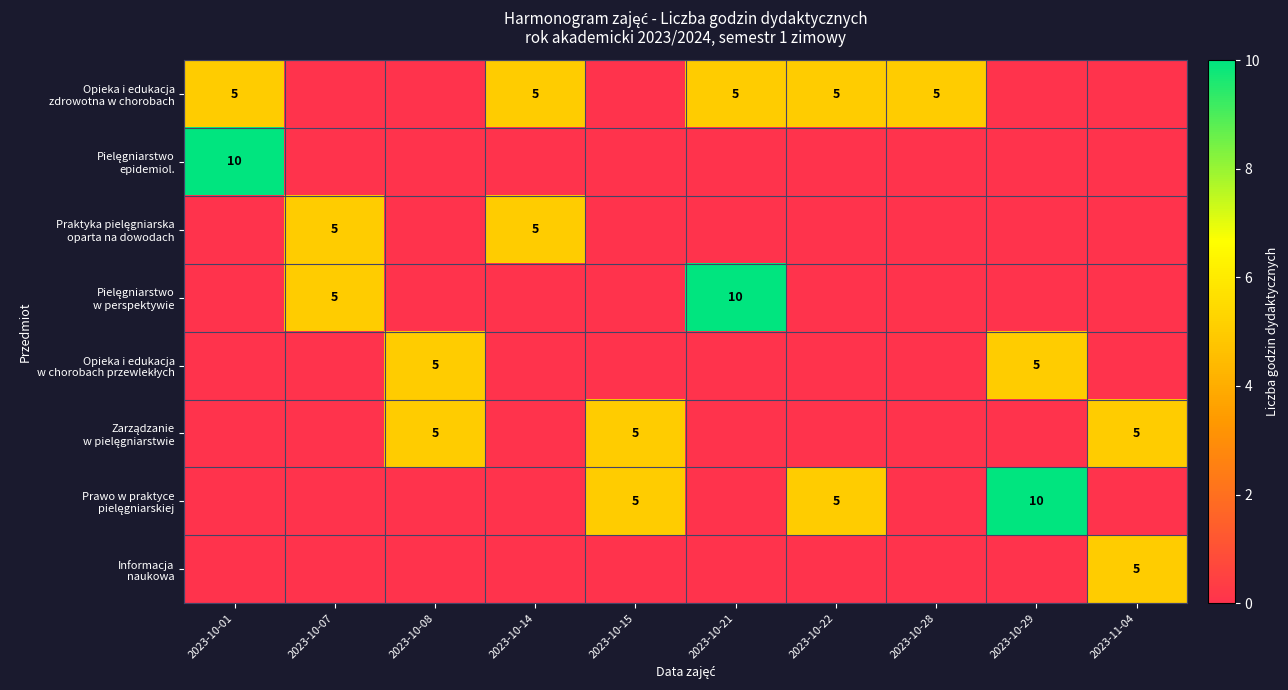

Is it true that Informacja naukowa equals 0 at 2023-10-29?

True